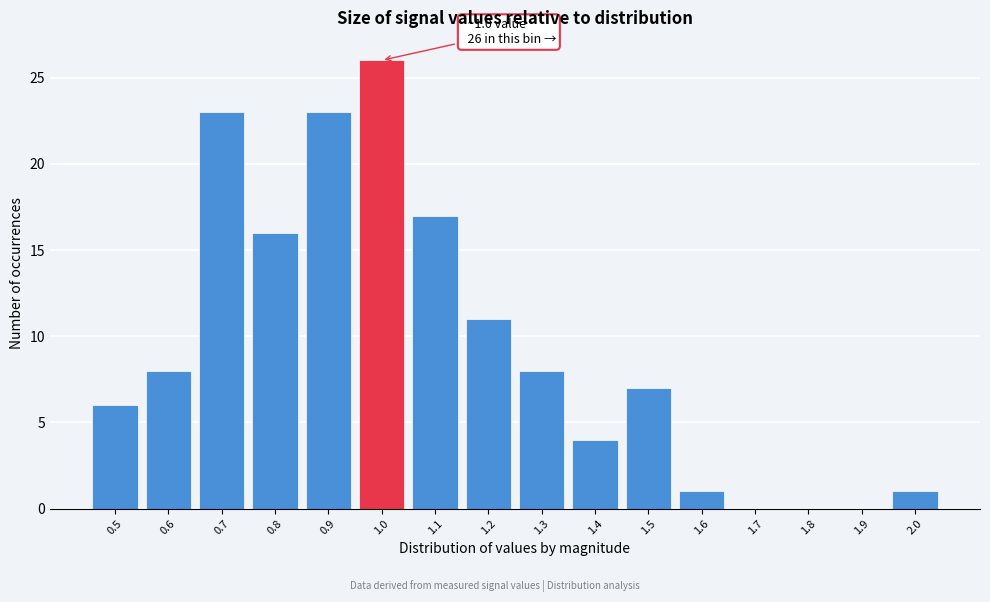

Reading left to right, transcribe all the data shown in this chart.

0.5=6	0.6=8	0.7=23	0.8=16	0.9=23	1.0=26	1.1=17	1.2=11	1.3=8	1.4=4	1.5=7	1.6=1	1.7=0	1.8=0	1.9=0	2.0=1